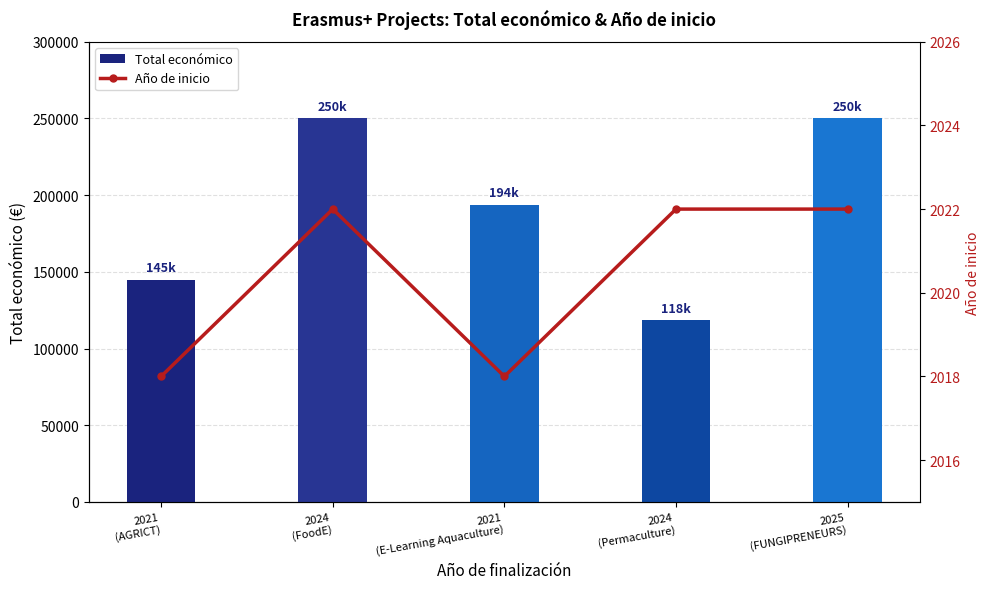

Between 2021
(E-Learning Aquaculture) and 2025
(FUNGIPRENEURS), which series saw the biggest shift?

Total económico